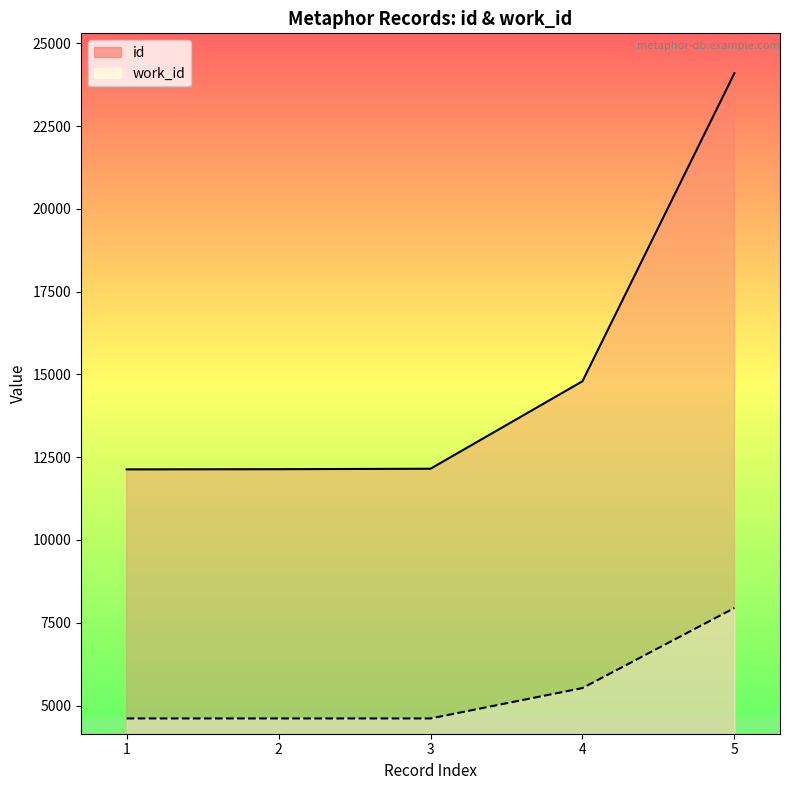

Which series has the largest range (max minus min)?

id